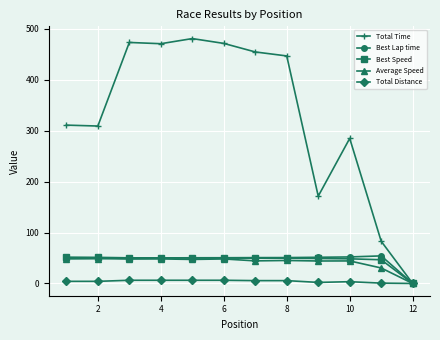

True or false: Average Speed has more than 0 interior local peaks.

True